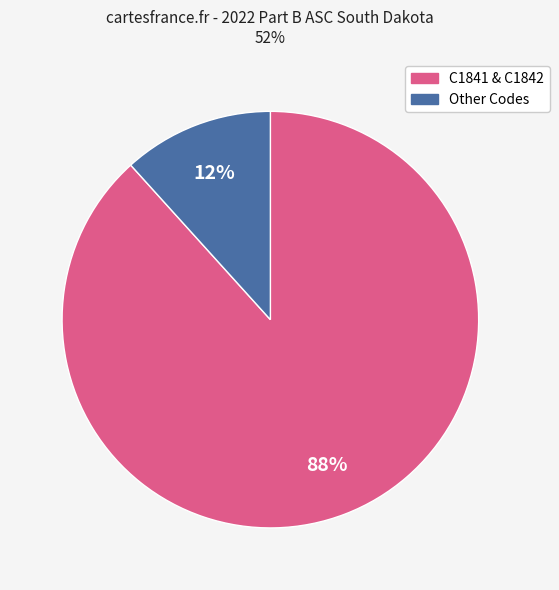

Count the number of slices in the pie.

2